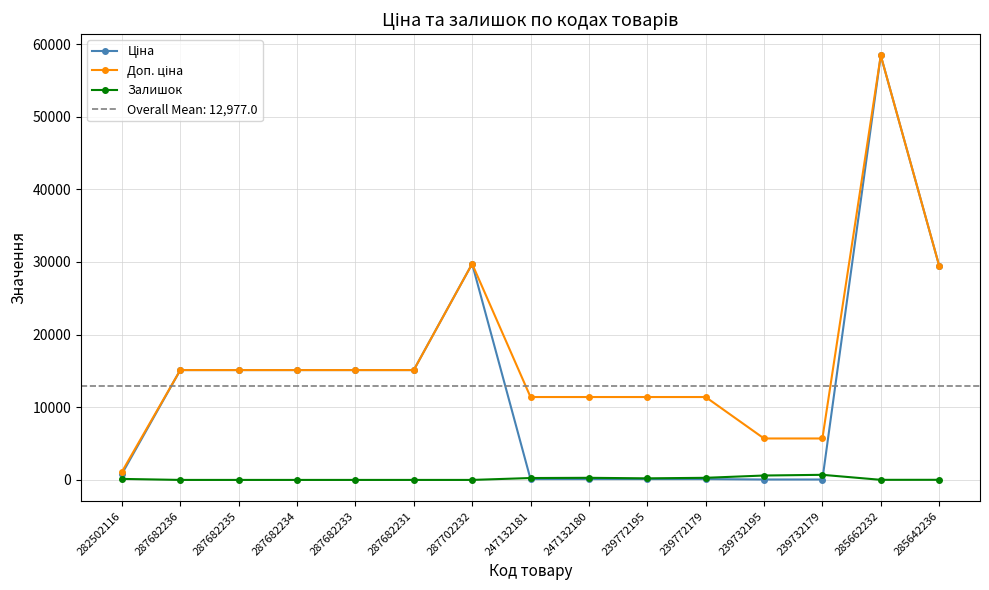

Is it true that Ціна equals 29491.5 at 285642236?

True